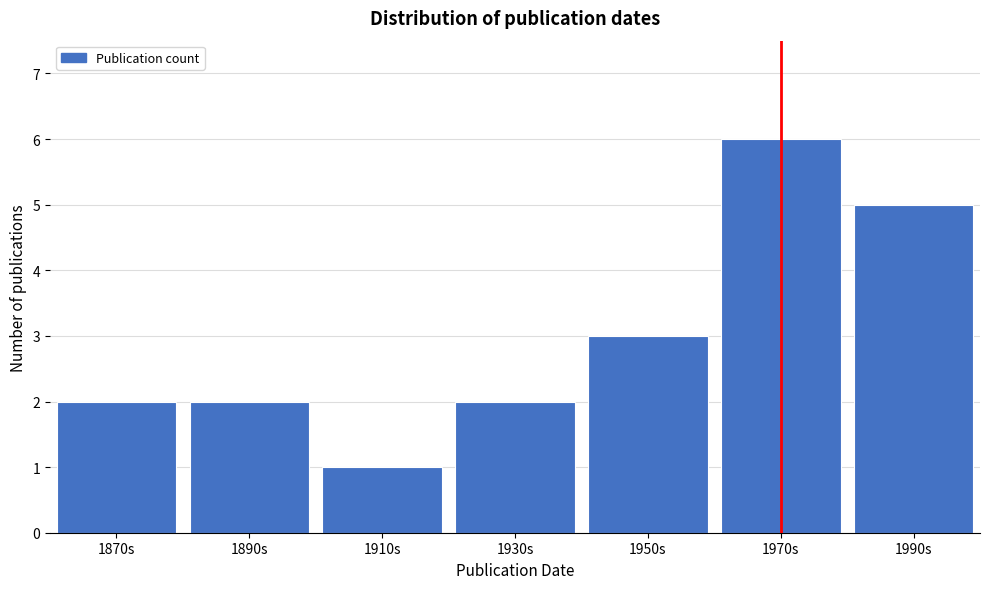

Reading left to right, list all the values displayed in this chart.

2	2	1	2	3	6	5